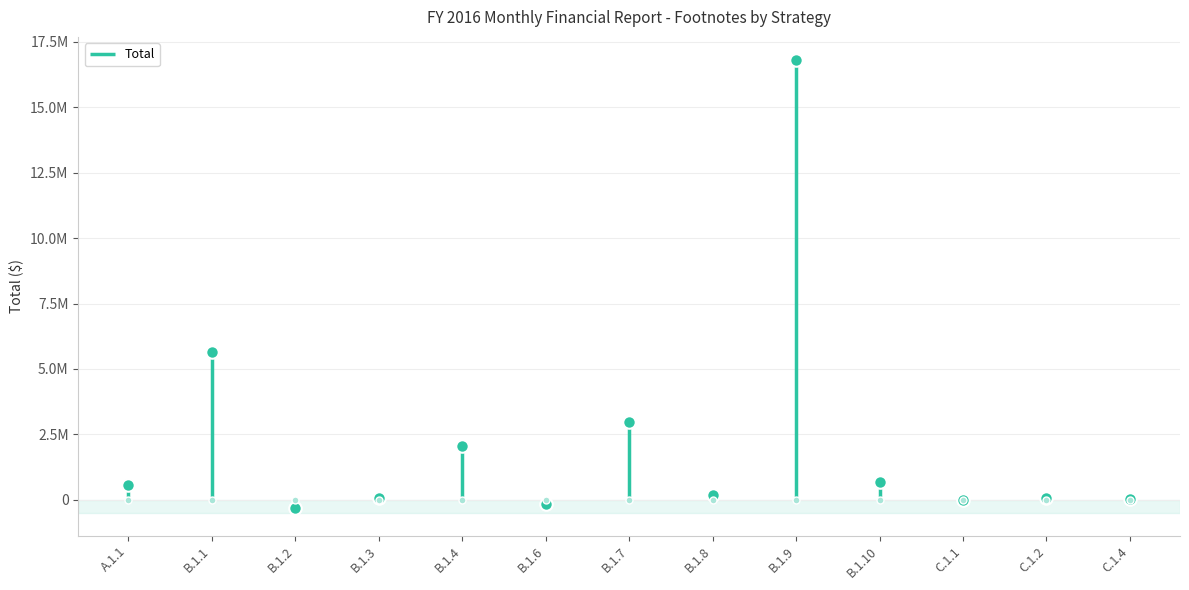

Rank the categories by value from highest to lowest.

B.1.9, B.1.1, B.1.7, B.1.4, B.1.10, A.1.1, B.1.8, C.1.2, B.1.3, C.1.4, C.1.1, B.1.6, B.1.2